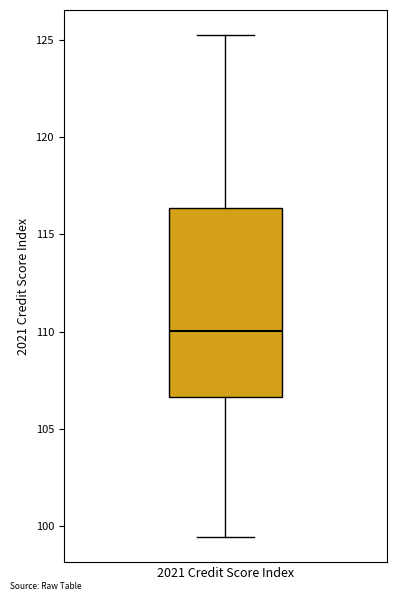

Transcribe this box plot: give where the median line is, the range the box spans, and where the two whiskers end, as read against the y-axis. The values are not printed on the chart, so give them approximately, as read against the axis.

median 110.0, box 106.5 to 116.5, whiskers 99.5 to 125.5